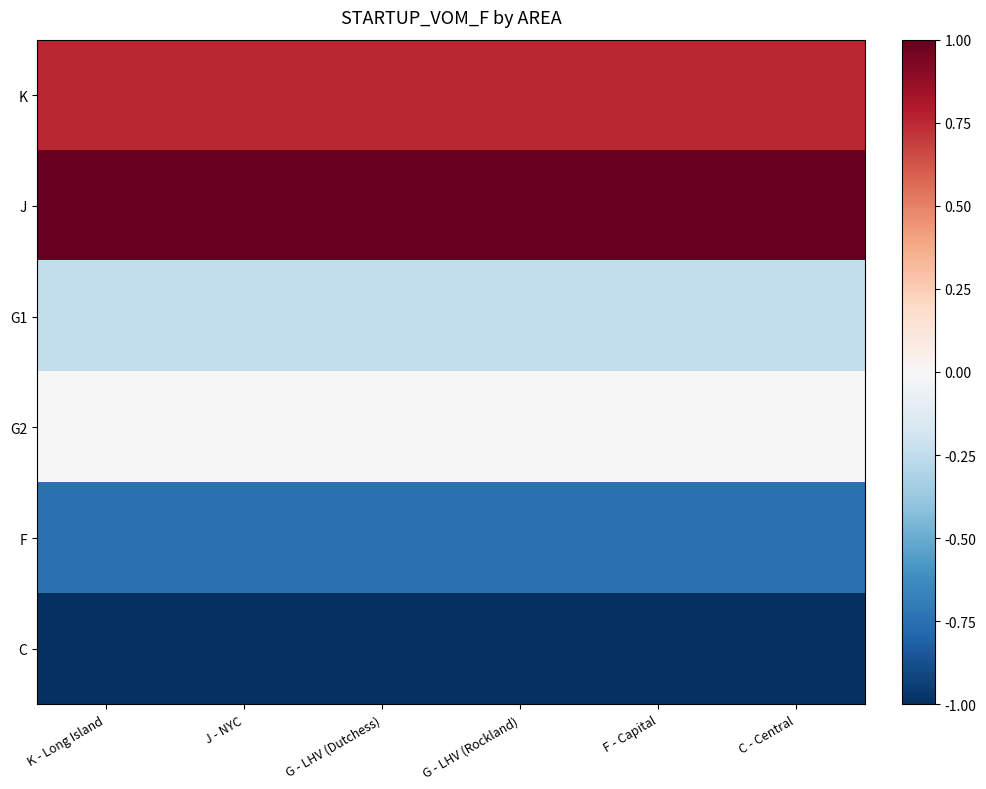

Rank the series at J - NYC from highest to lowest value.

J, K, G2, G1, F, C